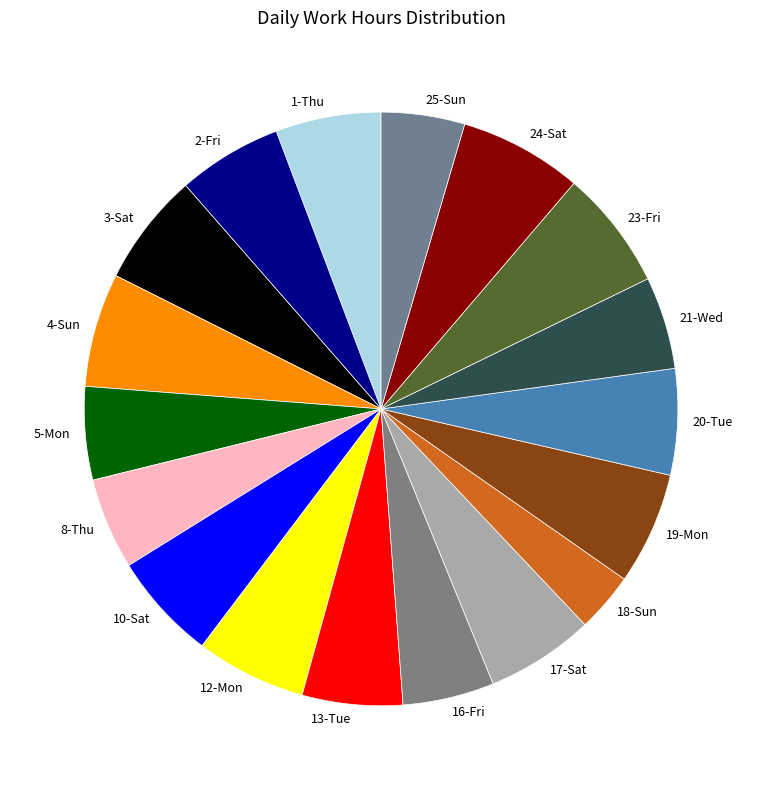

The 12-Mon slice represents 1% of the pie. True or false?

False